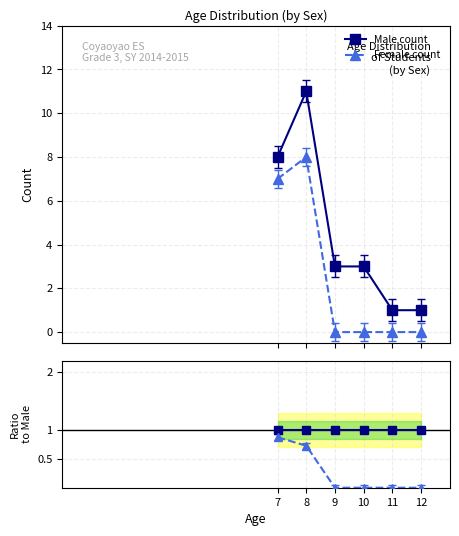

Is this an area chart (filled region under the line)?

No